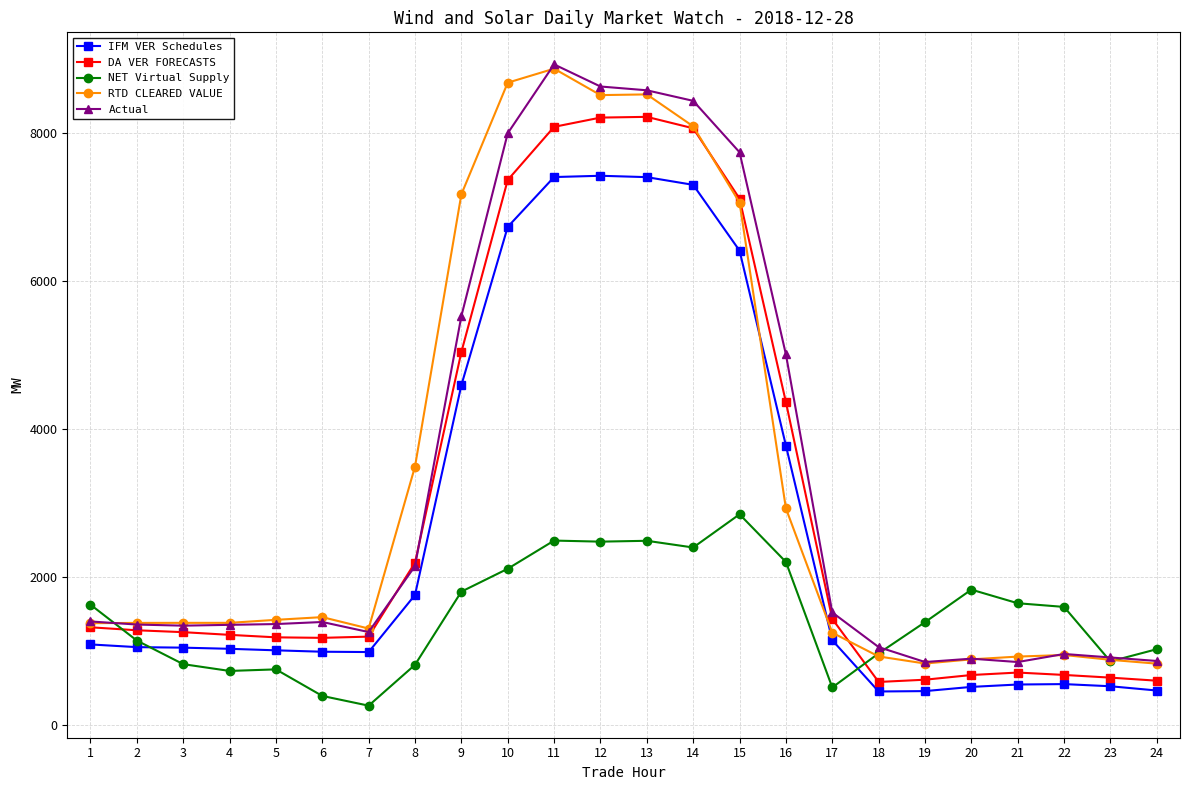

What is the value of the DA VER FORECASTS point at the 18th from the left?

585.9